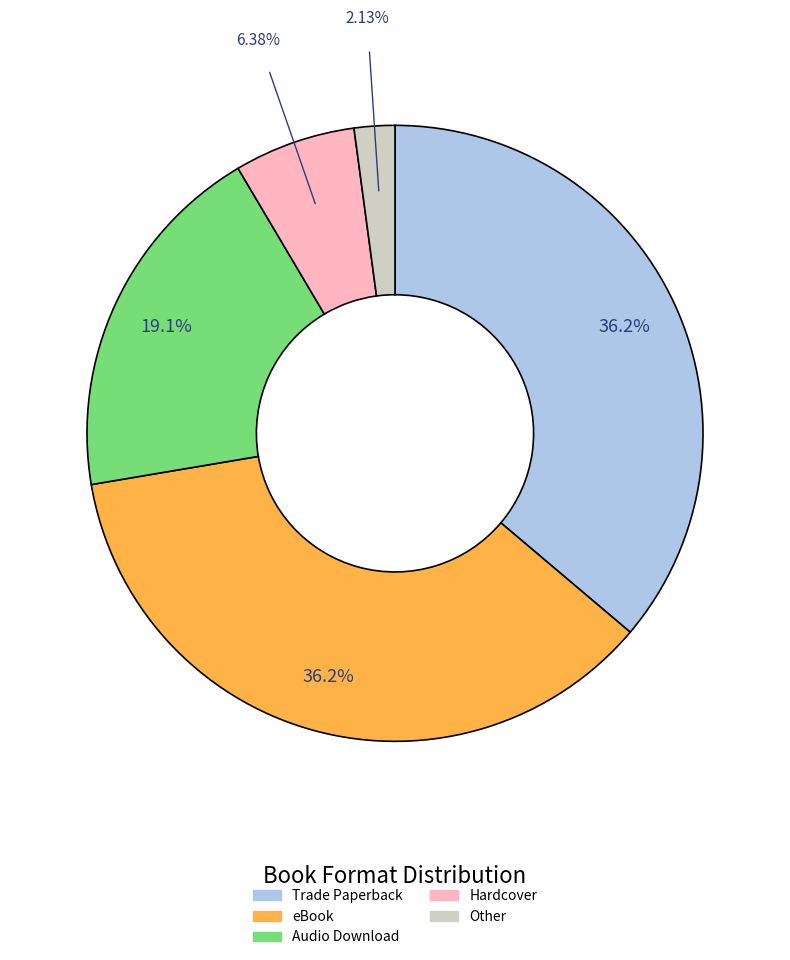

Which category has the smallest portion of the pie?

Other